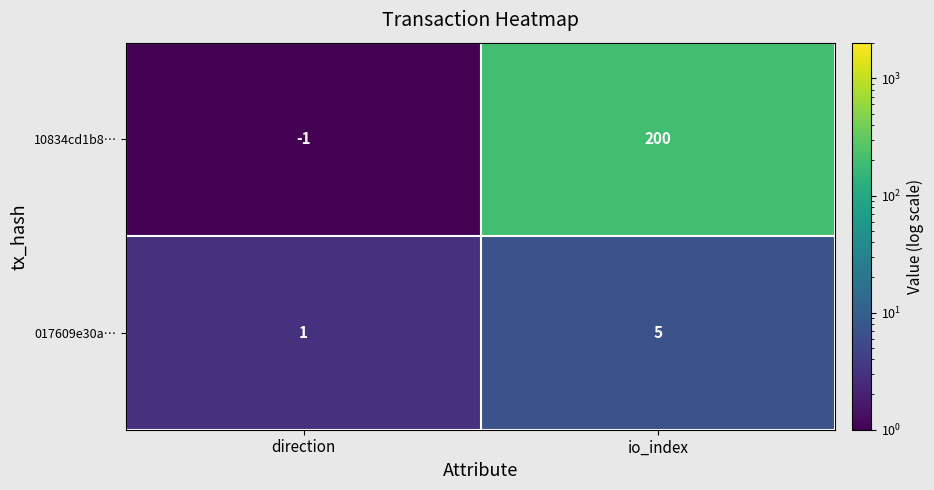

Reading right to left, transcribe all the data shown in this chart.

10834cd1b8…: io_index=200	direction=-1
017609e30a…: io_index=5	direction=1